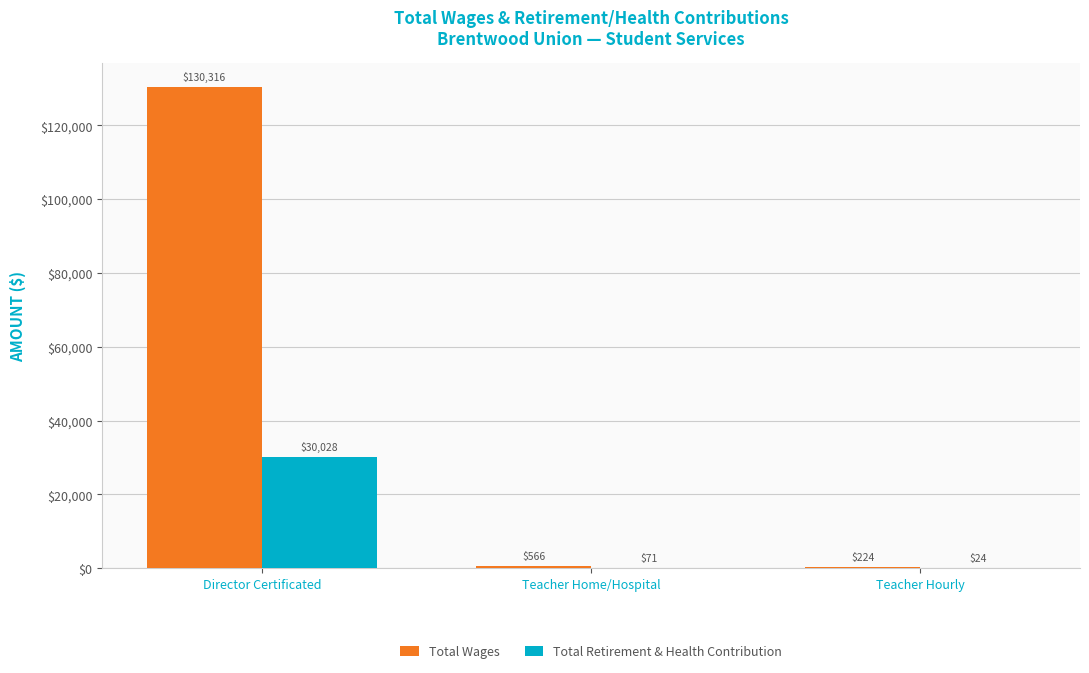

What is the sum of the Total Wages values at Teacher Home/Hospital and Director Certificated?

130882